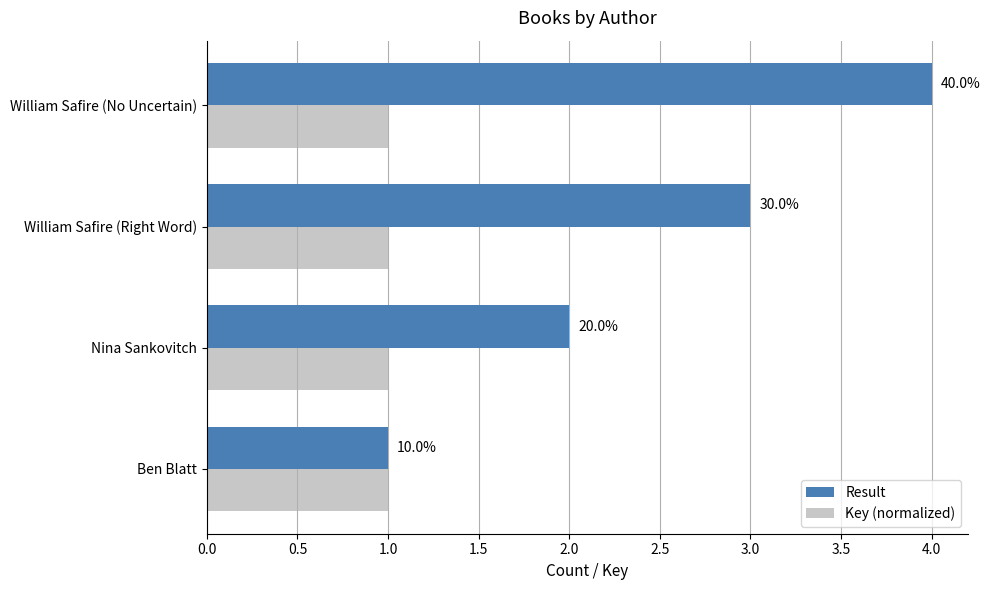

What are all the series names shown in the legend?

Result, Key (normalized)